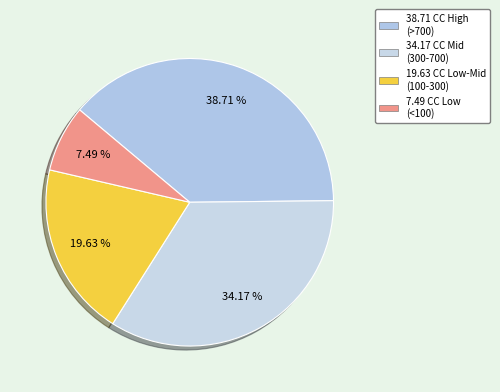

Count the number of slices in the pie.

4